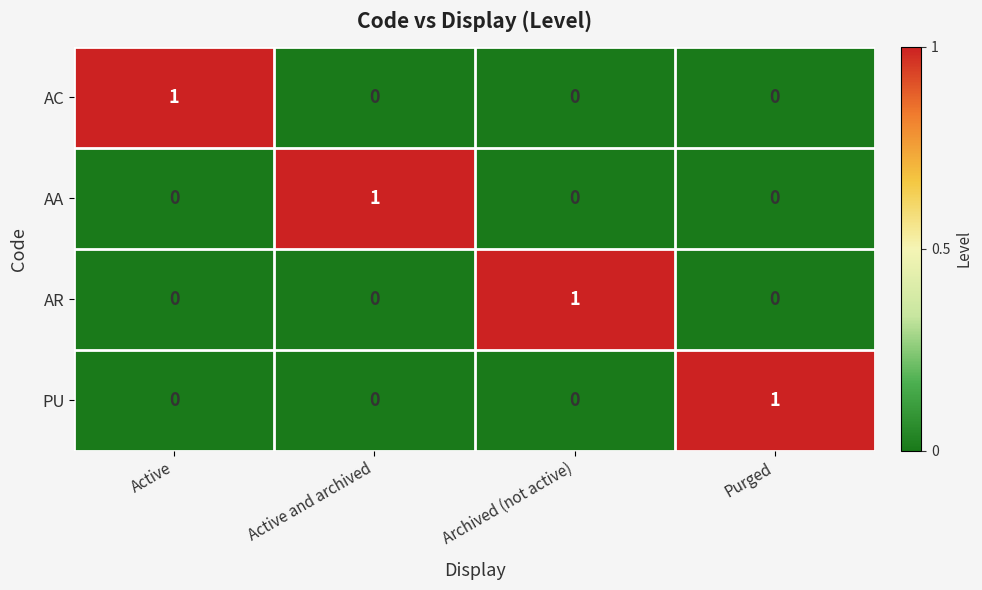

How many values in AC are above zero?

1